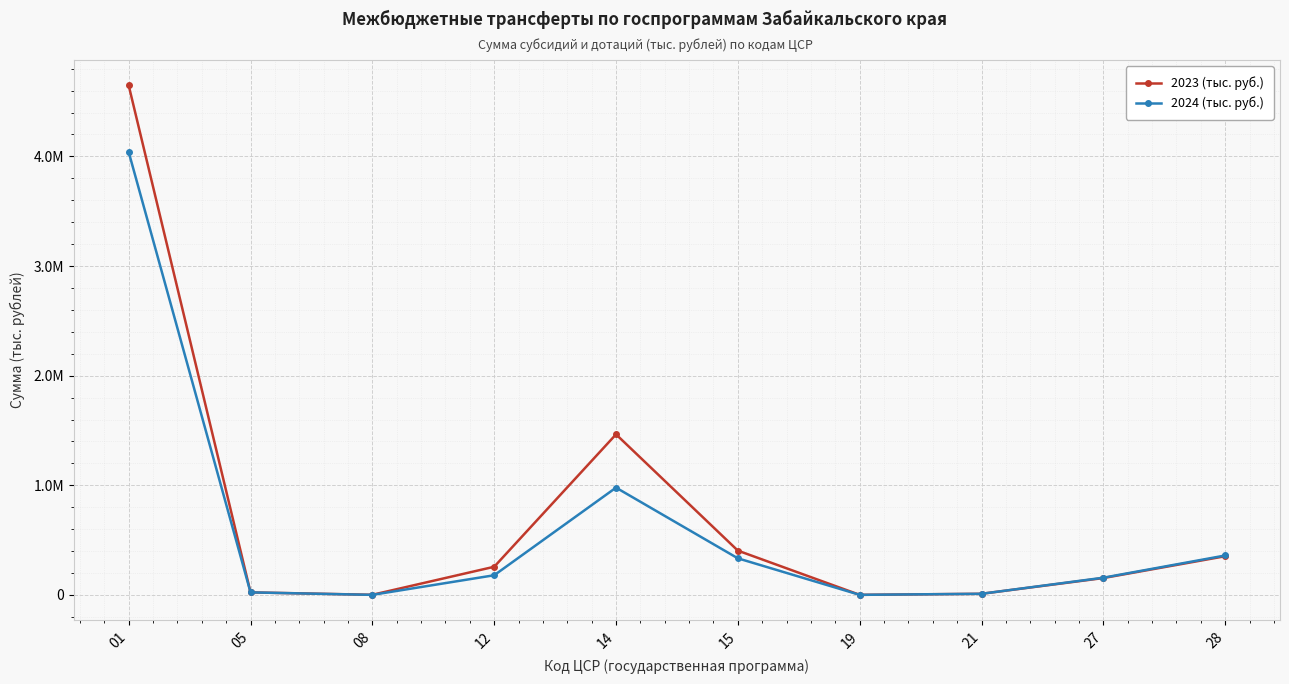

Where do 2023 (тыс. руб.) and 2024 (тыс. руб.) first cross each other?

15 and 19